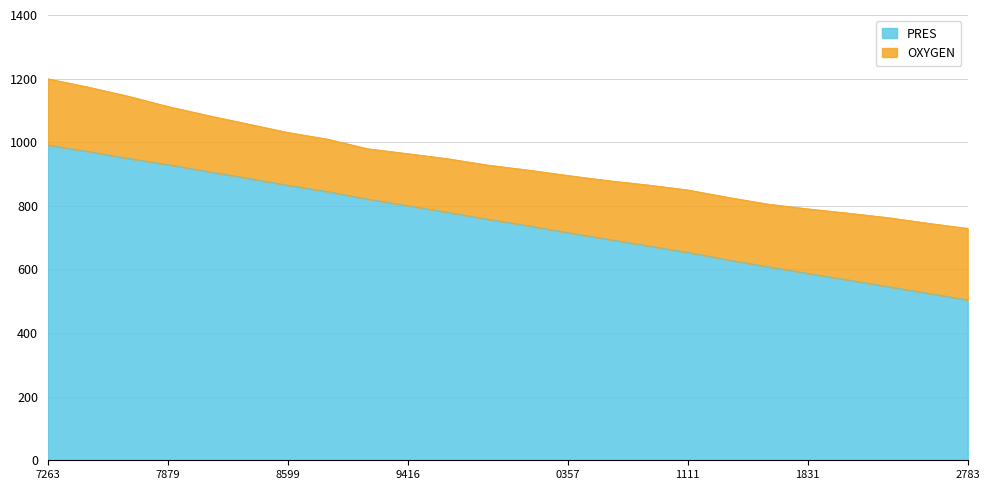

What is the value of the 23rd point from the left?

525.4